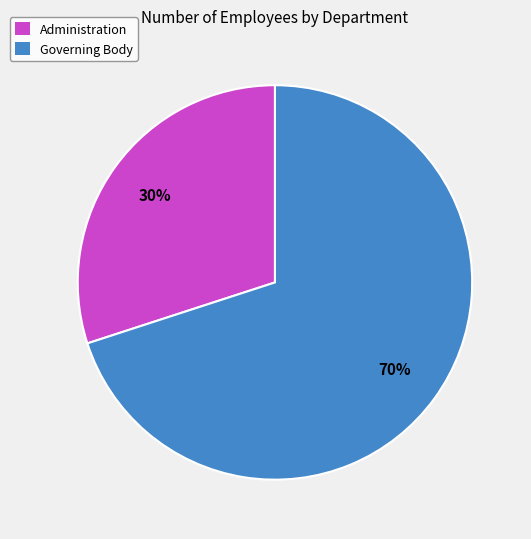

How many slices are in this pie chart?

2